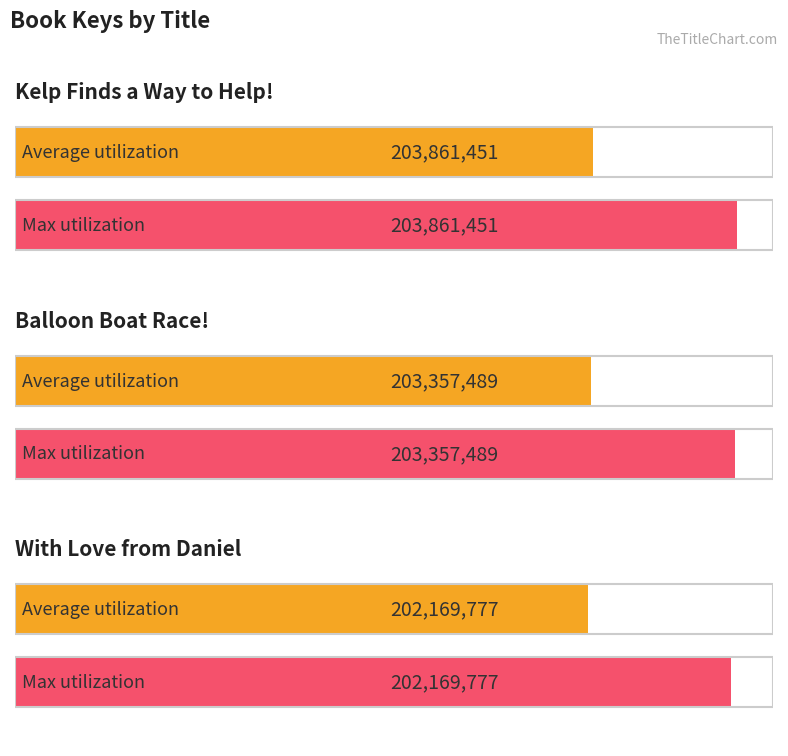

What is the change in value from Kelp Finds a Way to Help! to Balloon Boat Race!?

-503962